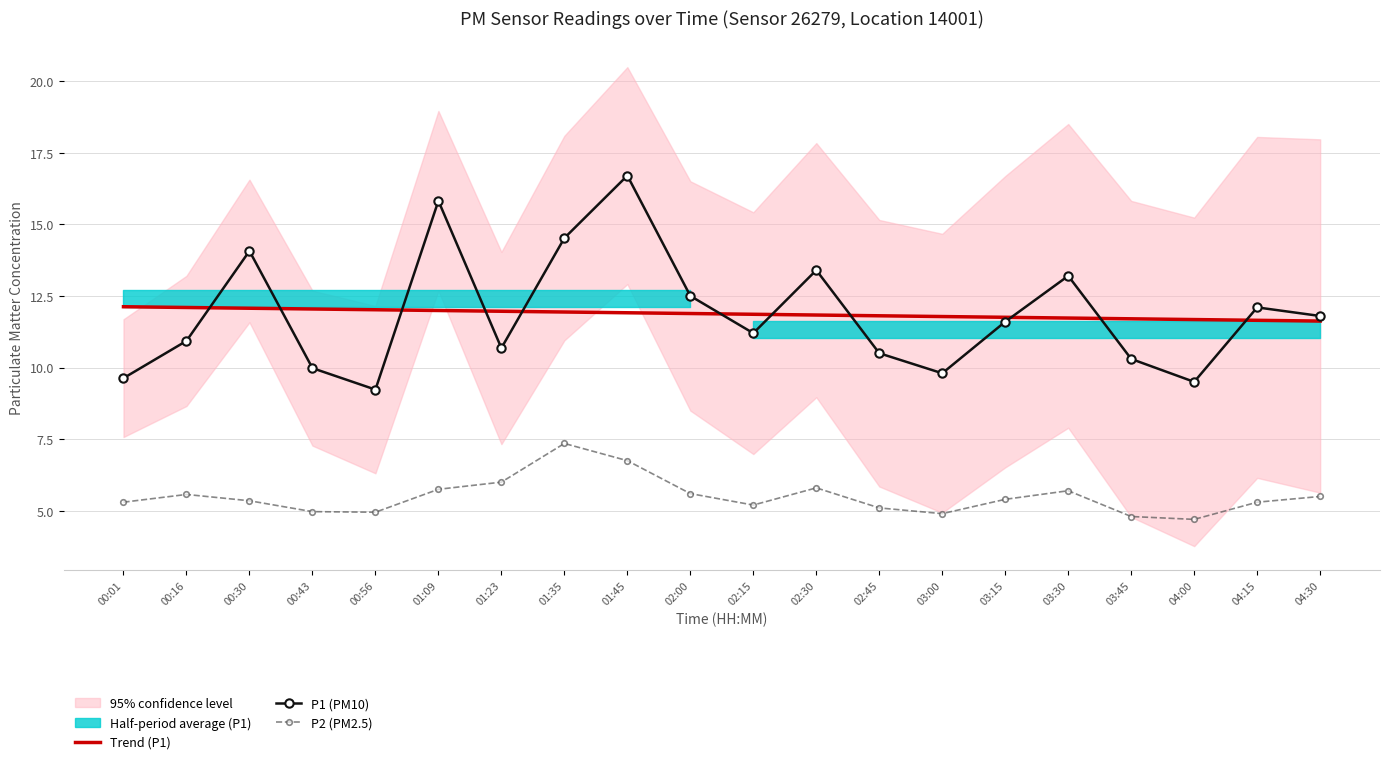

How many lines are shown in the chart?

3